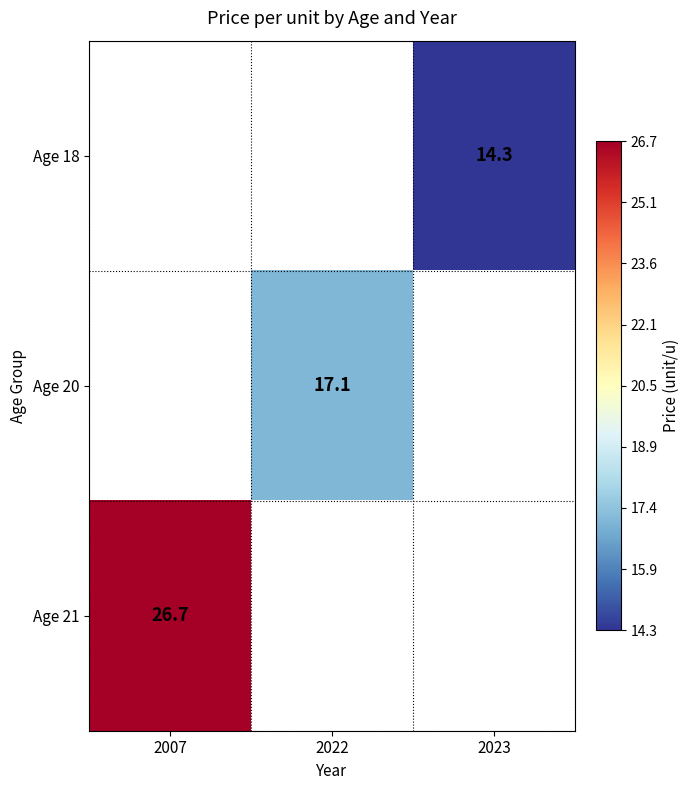

True or false: Age 18 has a value of 3.3 at 2023.

False